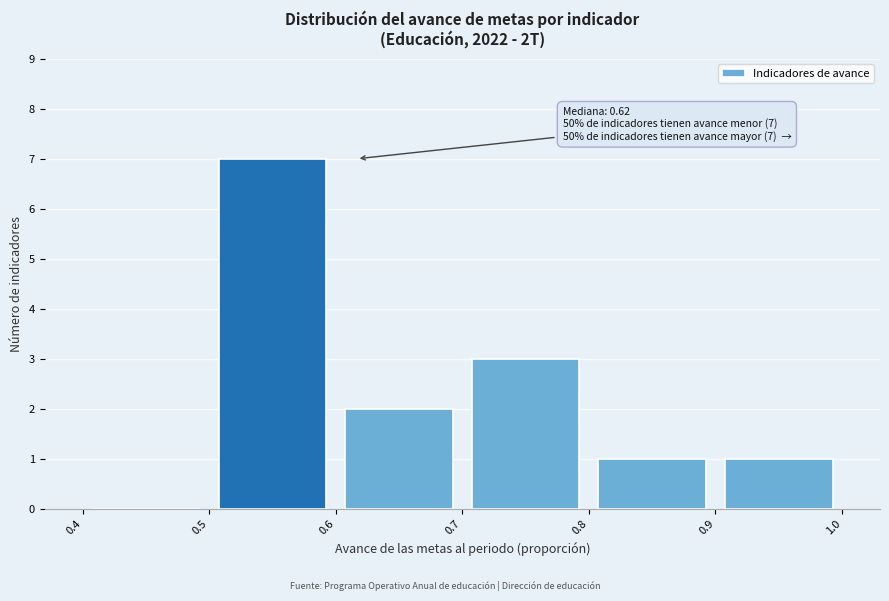

Which range on the x-axis has the tallest bar?

0.5 to 0.6